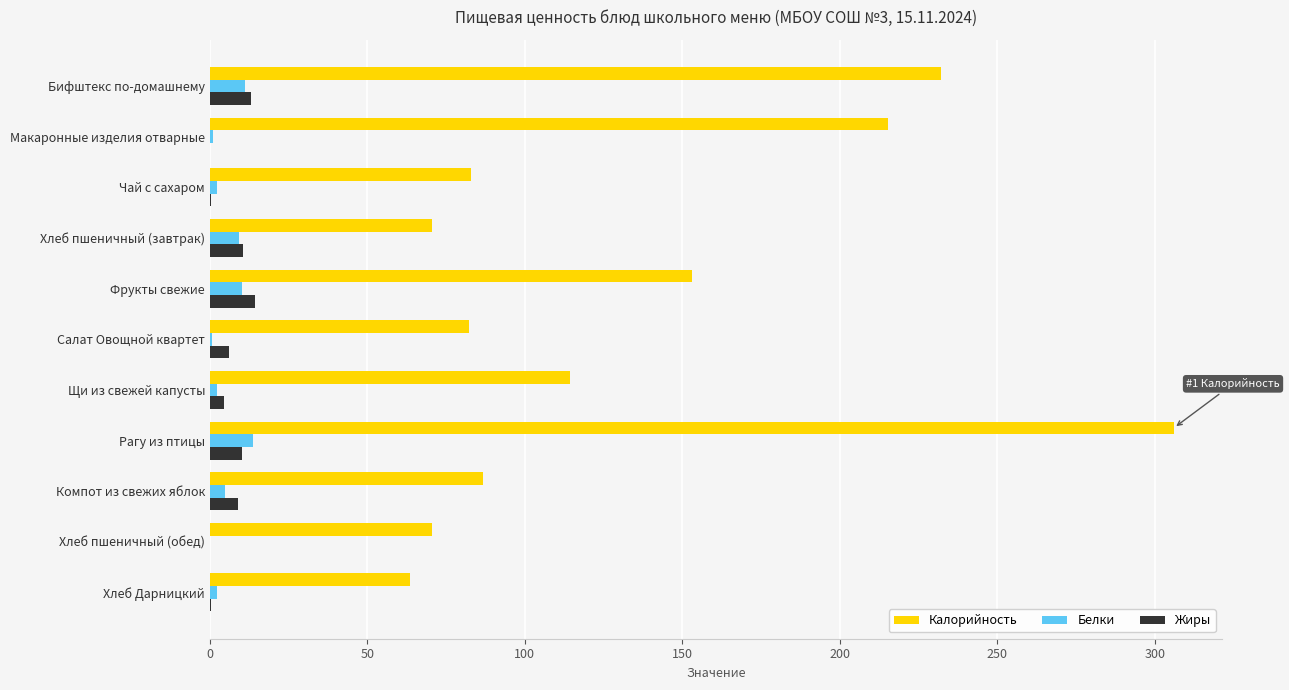

Which series has the largest range (max minus min)?

Калорийность